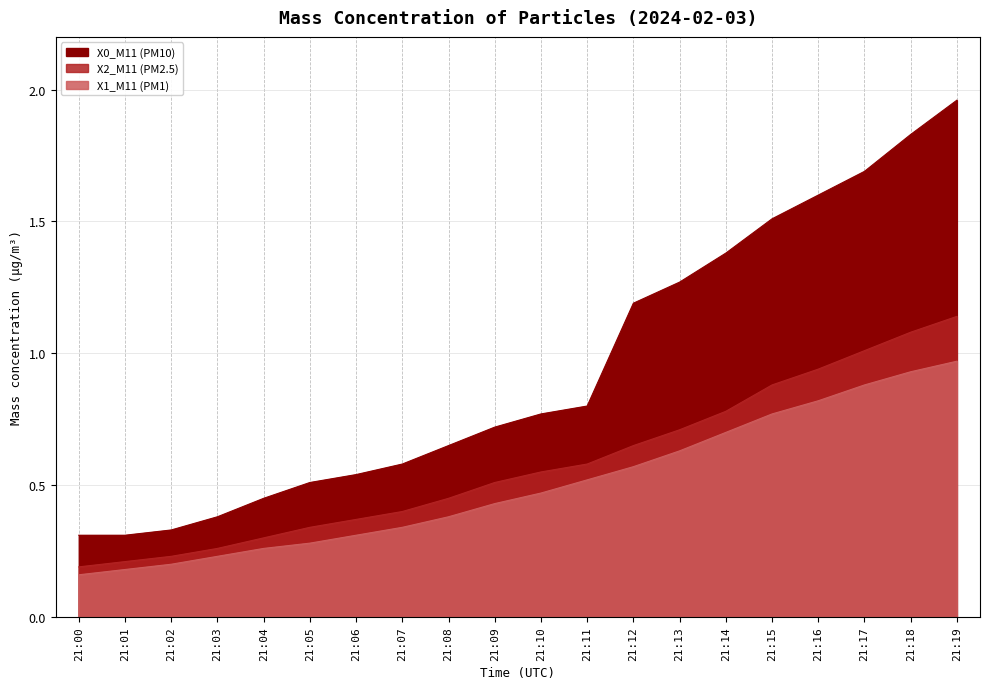

Which series changed the most between 21:13 and 21:15?

X0_M11 (PM10)